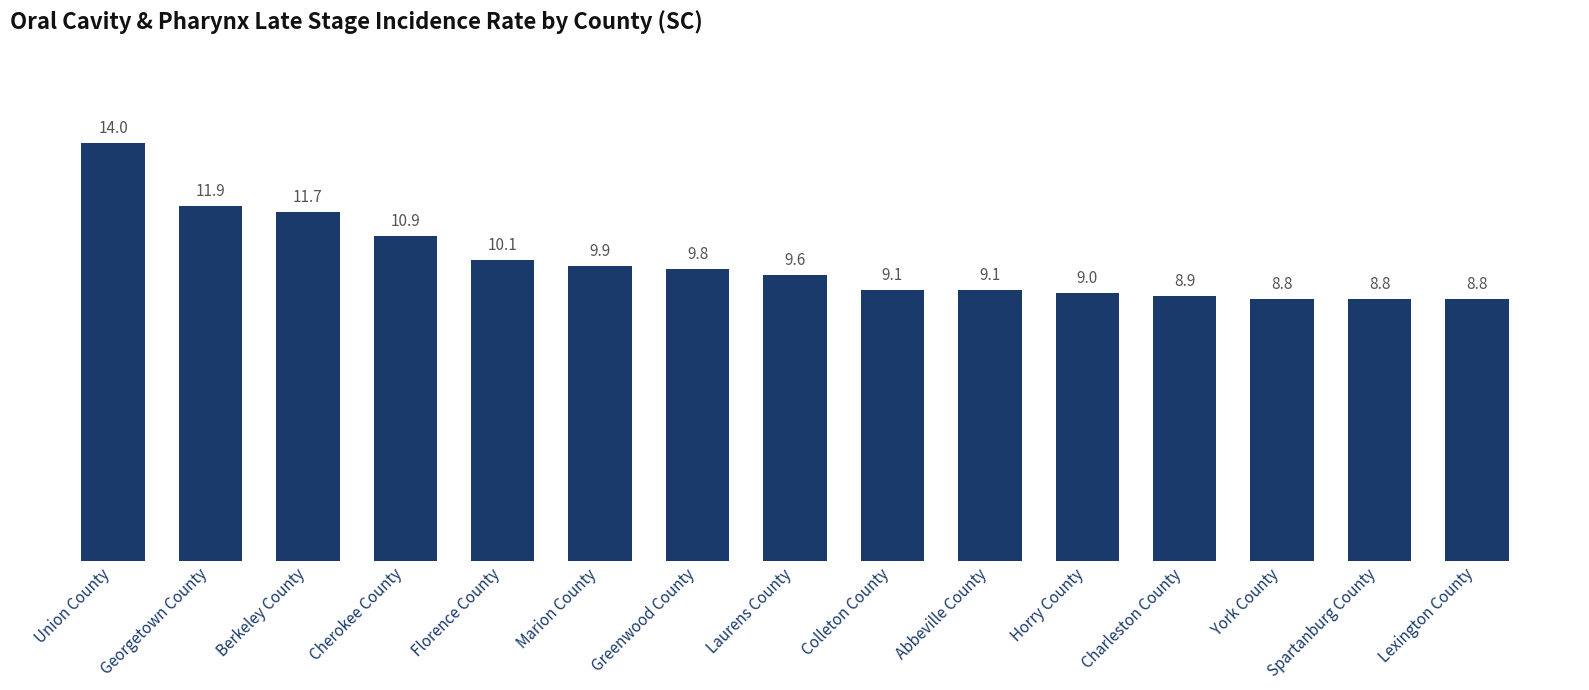

How many bars are there in total?

15